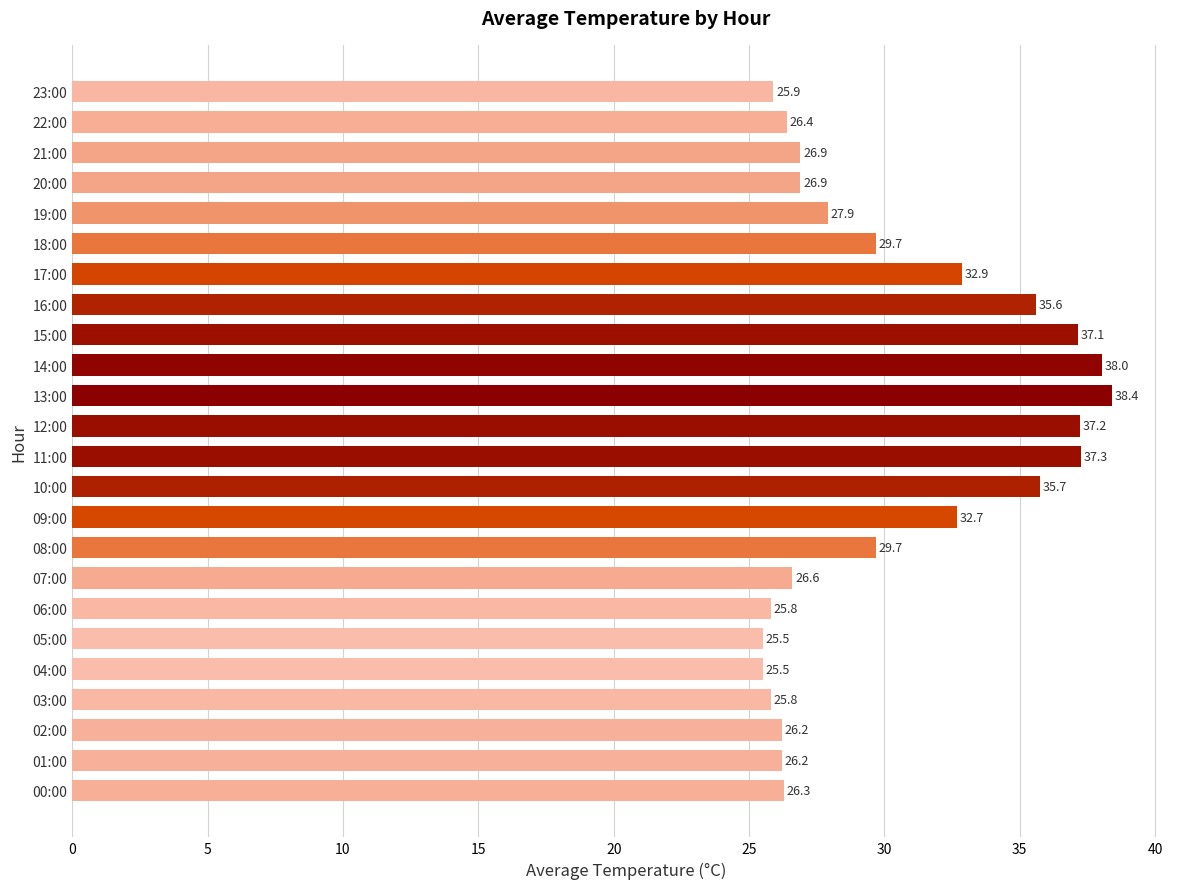

What is the maximum value shown in the chart?

38.4